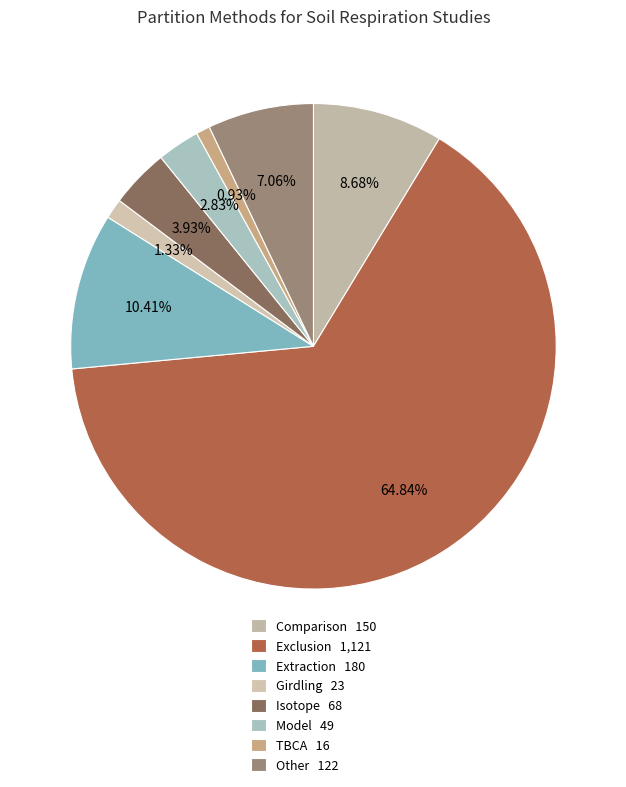

Is there any slice that represents more than half of the pie?

Yes